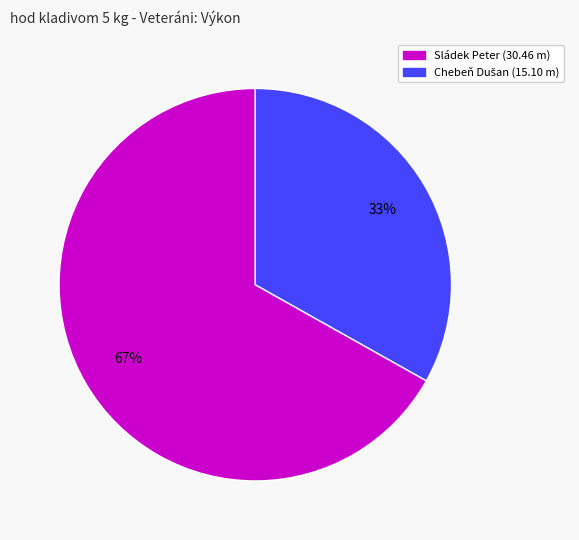

What is the largest slice in the pie chart?

Sládek Peter